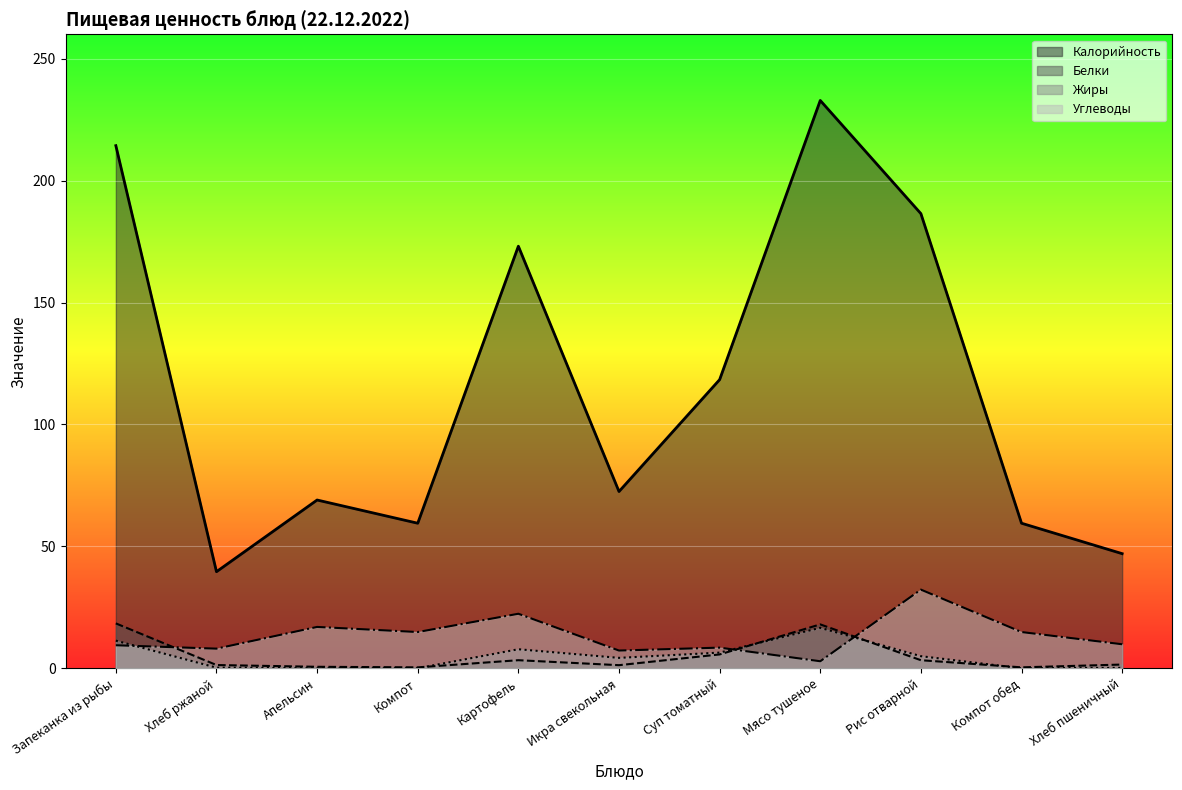

What is the sum of the Белки values at Хлеб ржаной and Икра свекольная?

2.6